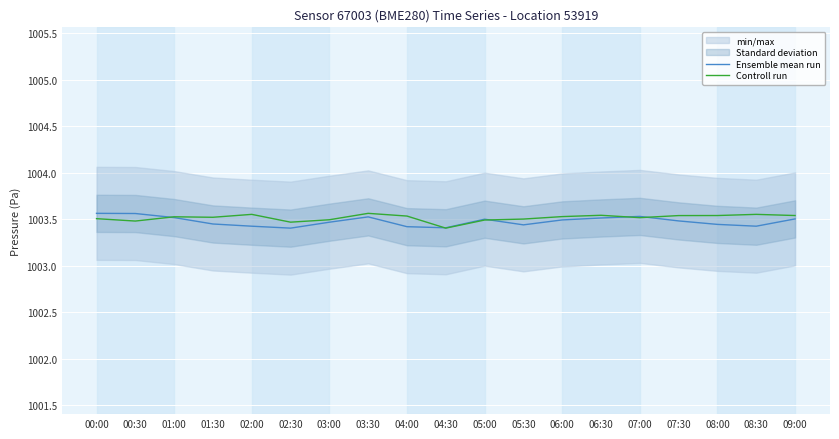

What is the sum of the Ensemble mean run values at 09:00 and 06:30?

2007.0